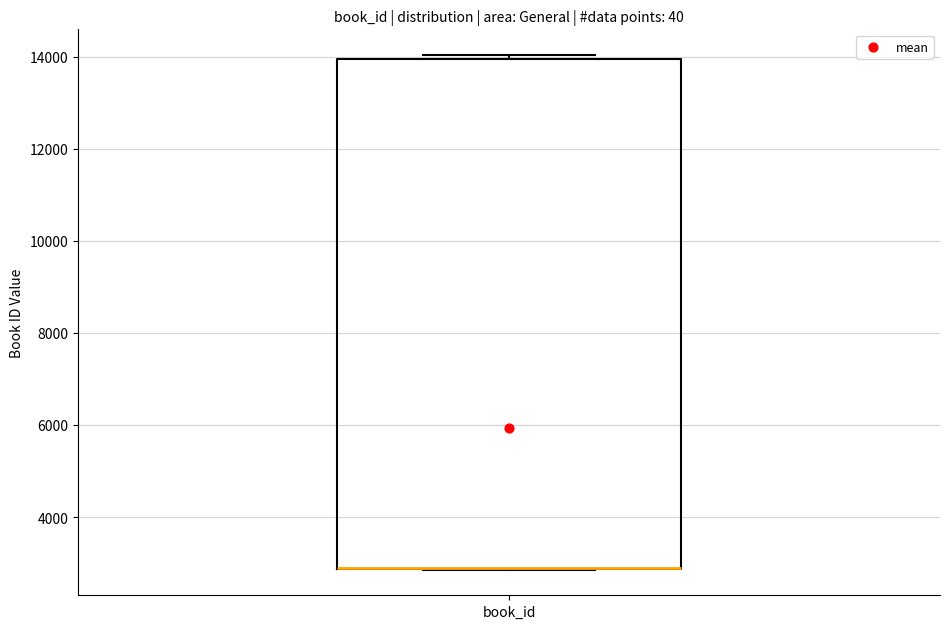

Where is the lower edge of the box for book_id on the y-axis? The values are not printed on the chart, so give them approximately, as read against the axis.

2800